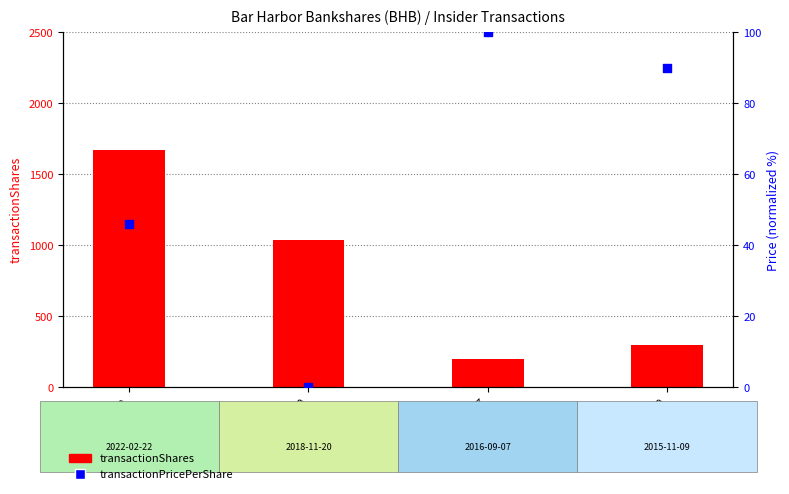

Is the value of transactionPricePerShare (norm %) at 2022-02-22 greater than the value of transactionShares at 2022-02-22?

No